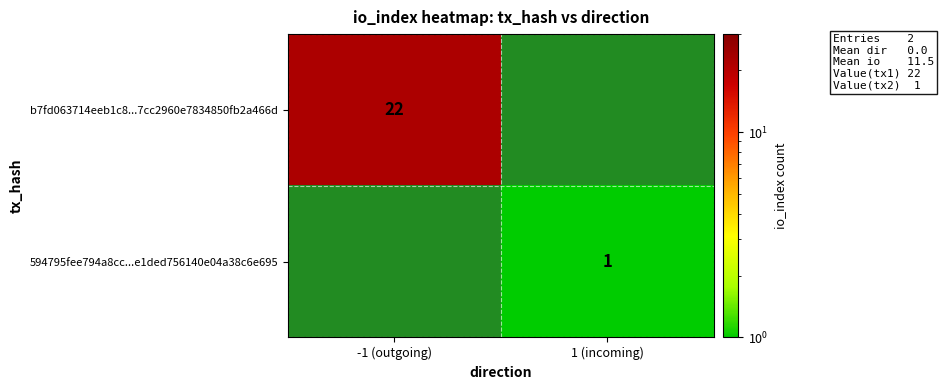

Count the number of categories in the chart.

2